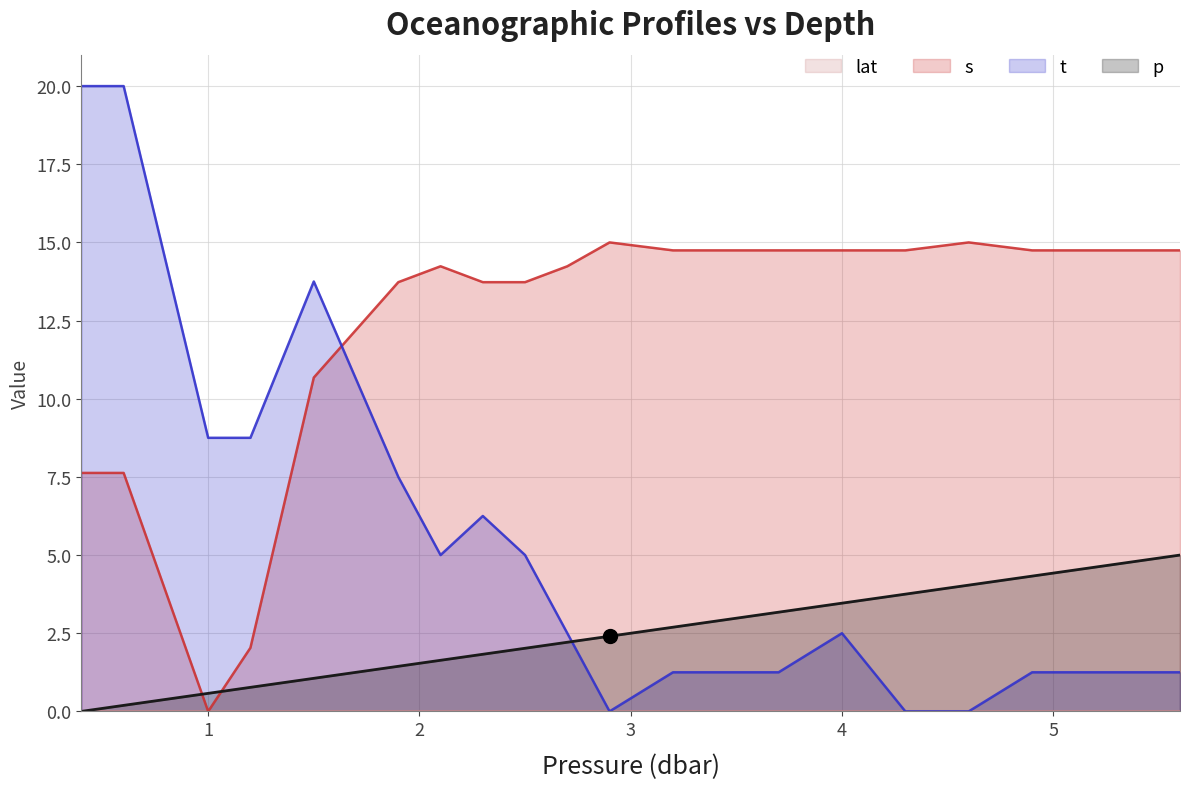

At which category is the sum across all series the highest?

0.6